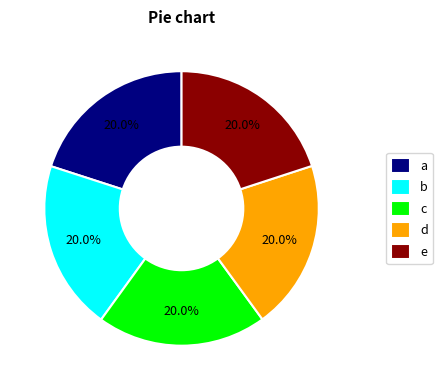

Combined, what portion of the pie is a and b?

40.0%